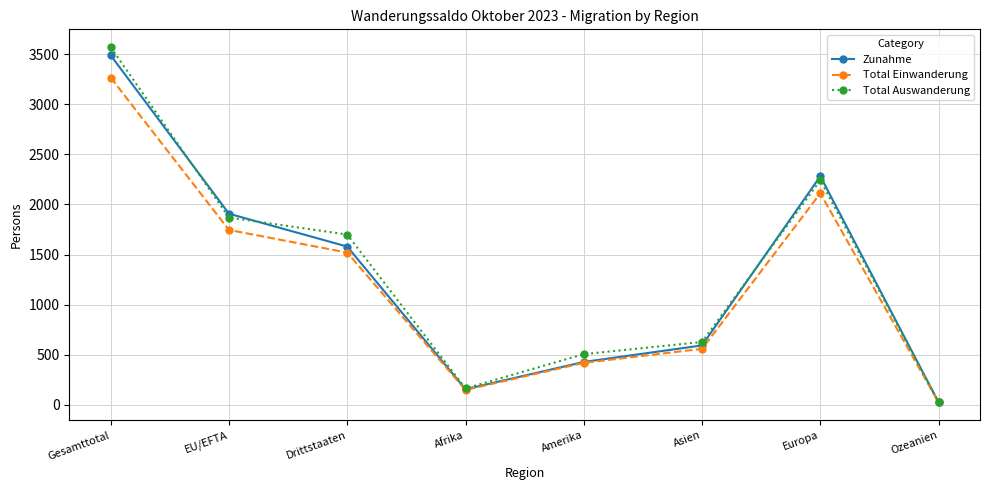

At which category does the chart reach its minimum across all series?

Ozeanien